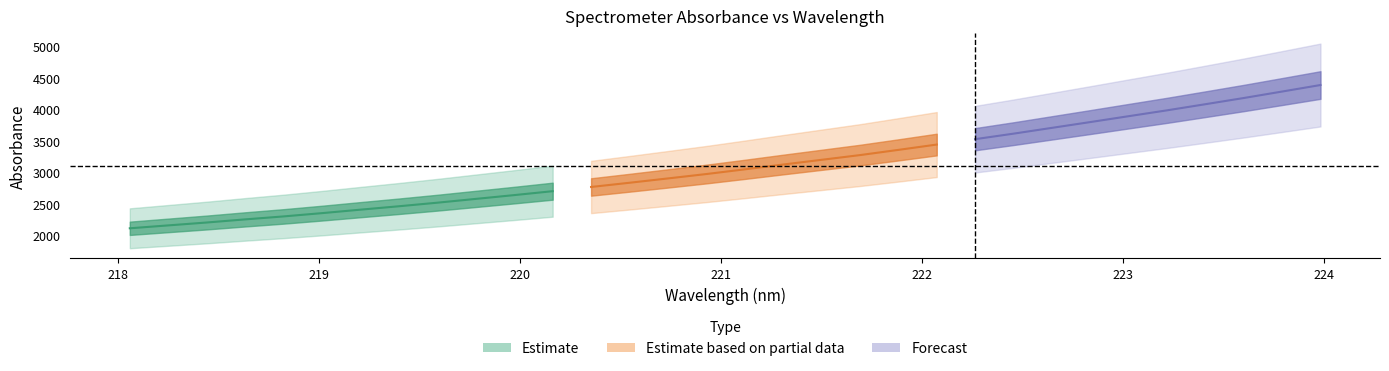

How many data points in x are less than 221?

16